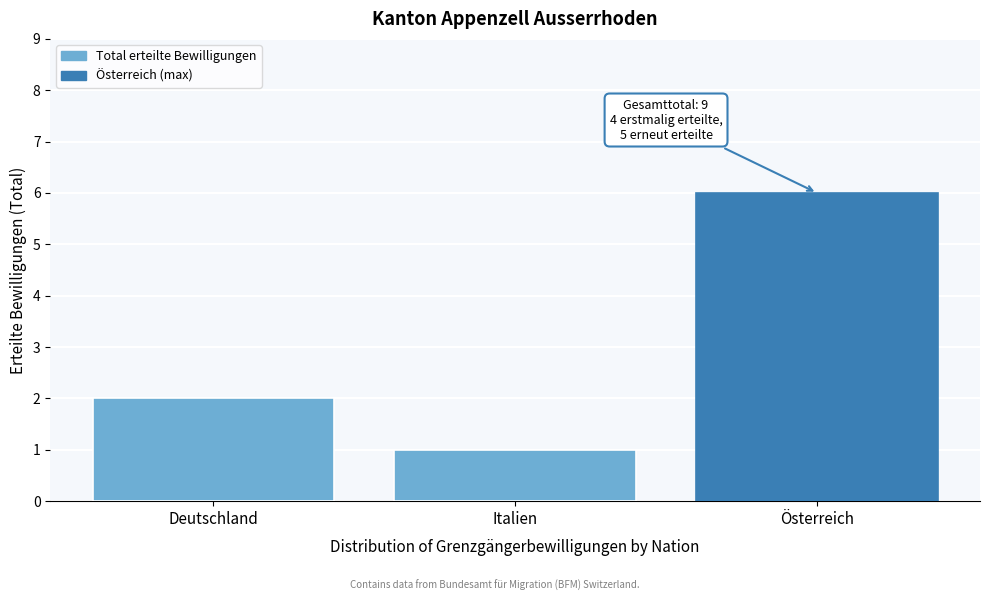

Reading right to left, what are all the values shown in this chart?

Österreich=6	Italien=1	Deutschland=2